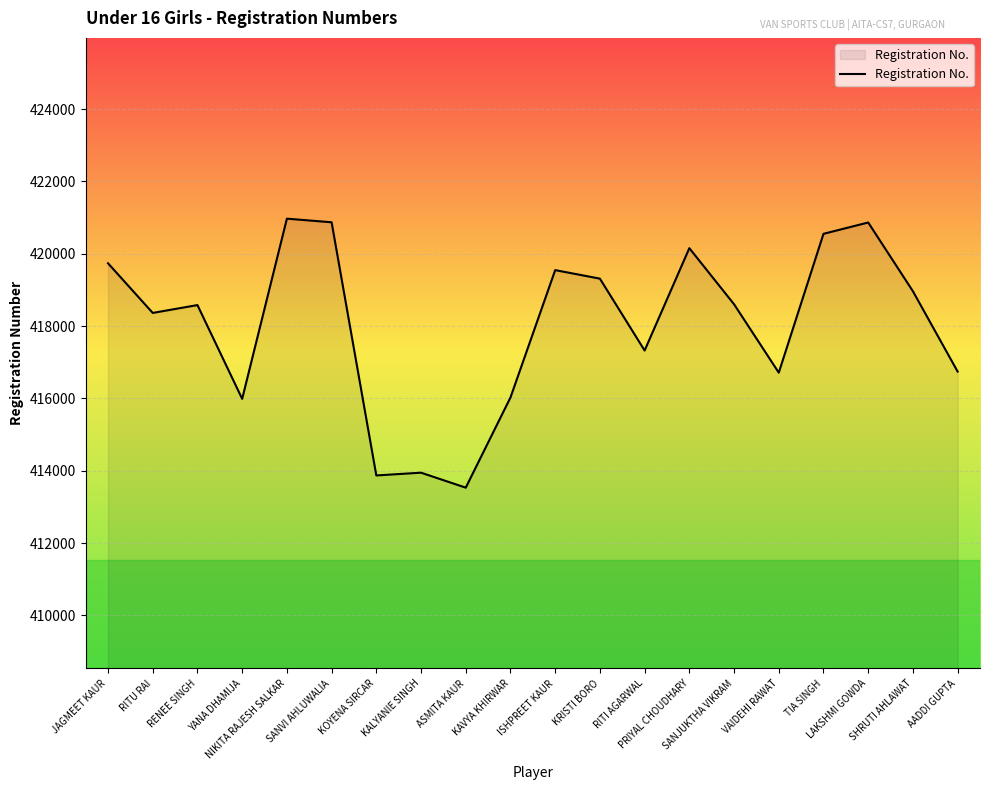

What is the maximum value shown in the chart?

420972